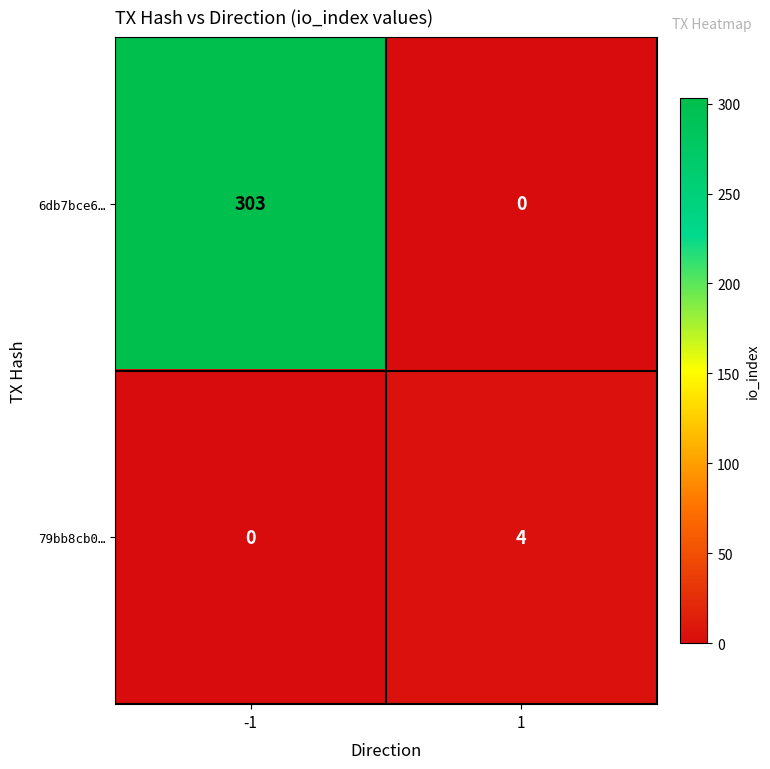

Rank the series at -1 from lowest to highest value.

79bb8cb0…, 6db7bce6…